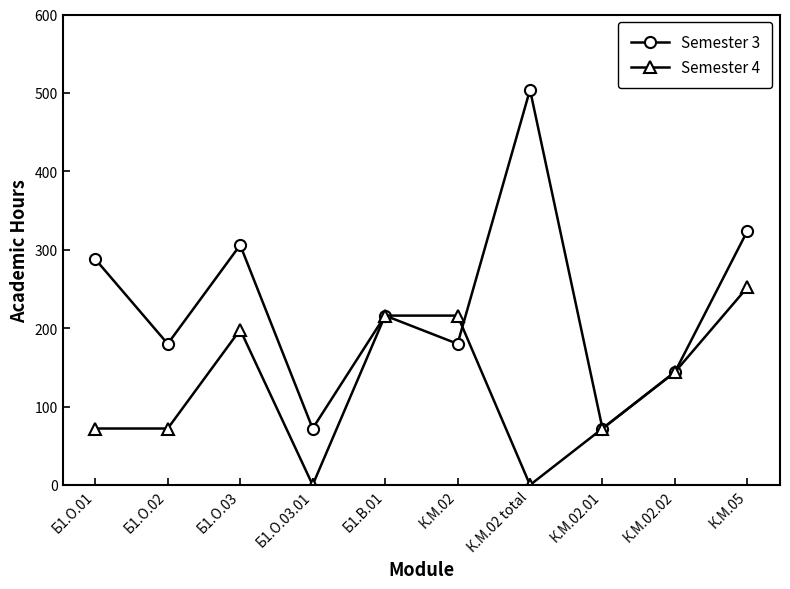

What is the approximate value of Semester 3 at Б1.О.01, to the nearest 50?

300